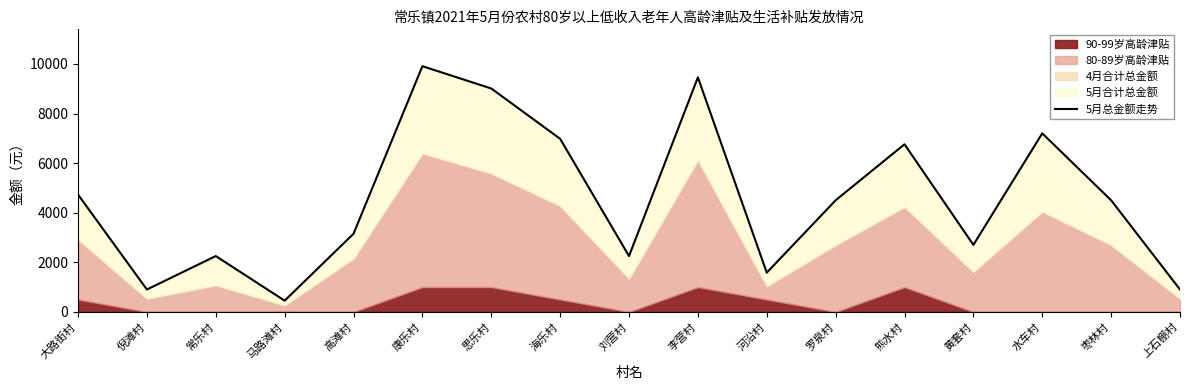

At which label does the data first exceed 4500?

大路街村